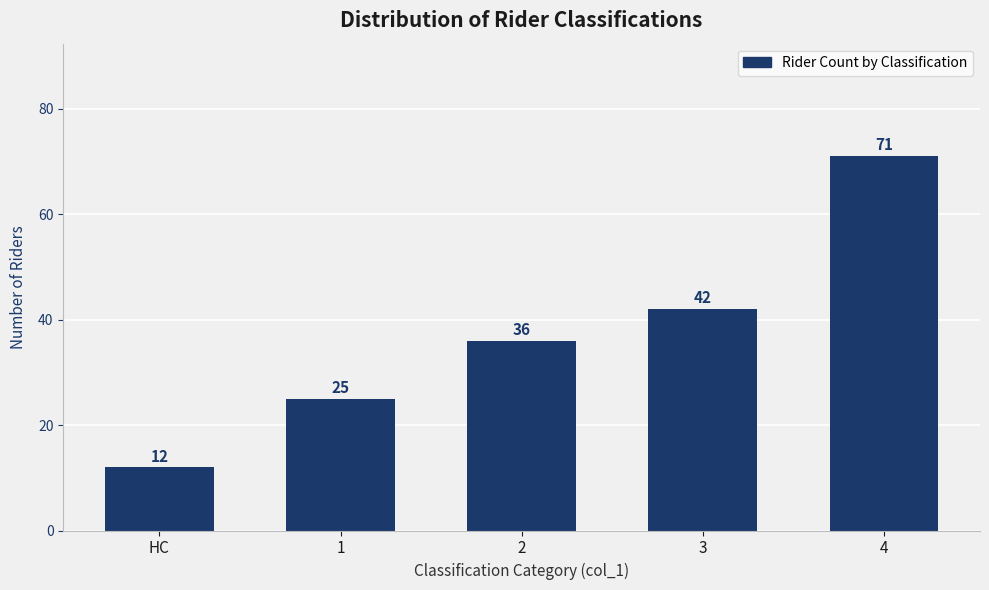

Reading left to right, what are all the values shown in this chart?

HC=12	1=25	2=36	3=42	4=71